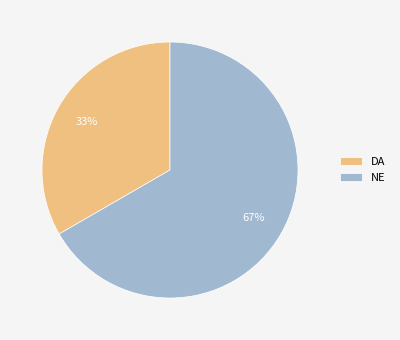

What is the ratio of the value at DA to the value at NE?

0.5